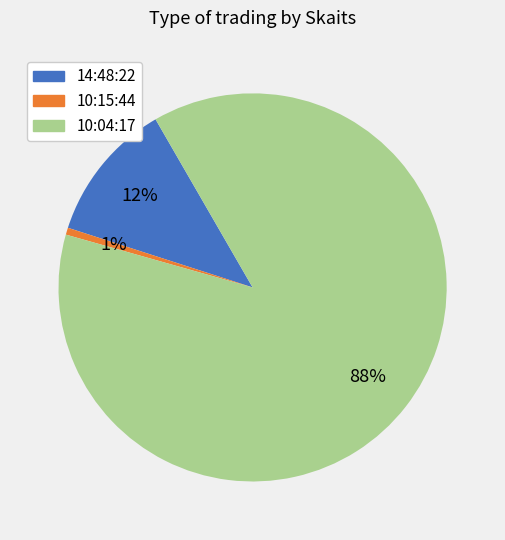

Combined, do 10:04:17 and 14:48:22 account for over 50%?

Yes